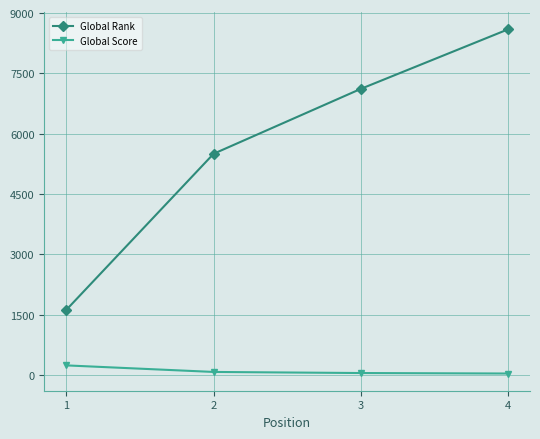

What is the smallest value displayed?

34